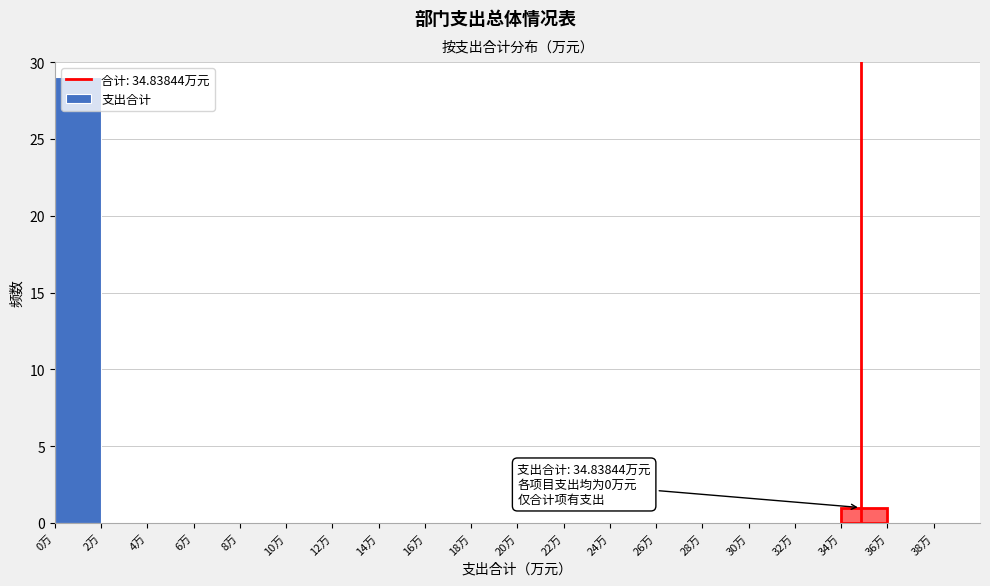

Which range on the x-axis has the tallest bar?

0 to 2